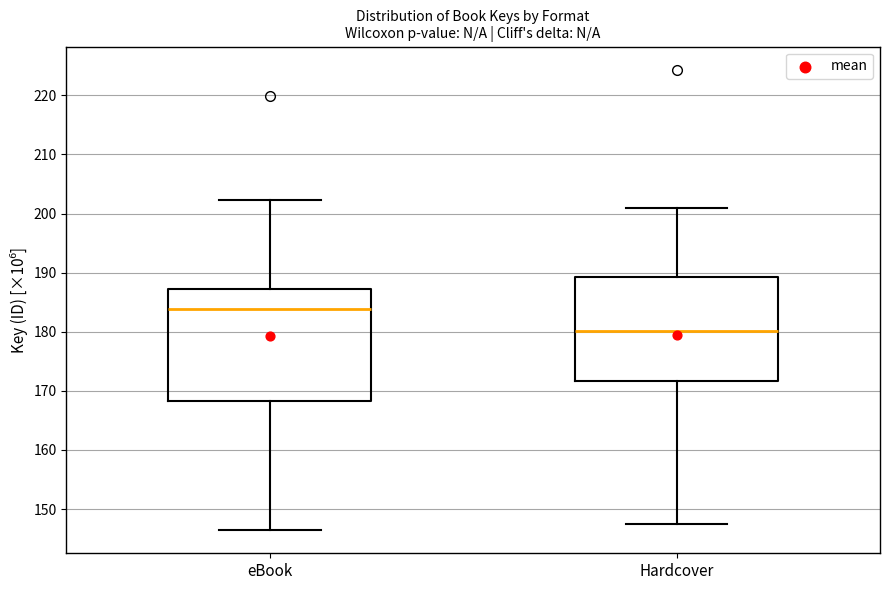

Which box has the highest median line?

eBook